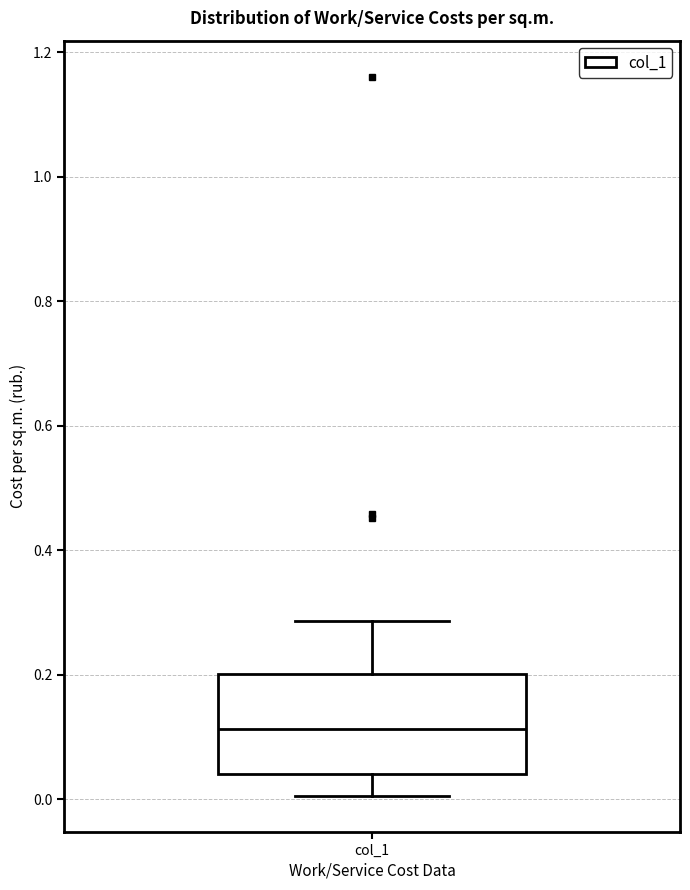

Read this box plot against the y-axis: the position of the median line, the range covered by the box, and the ends of both whiskers. The values are not printed on the chart, so give them approximately, as read against the axis.

median 0.12, box 0.04 to 0.20, whiskers 0.00 to 0.28